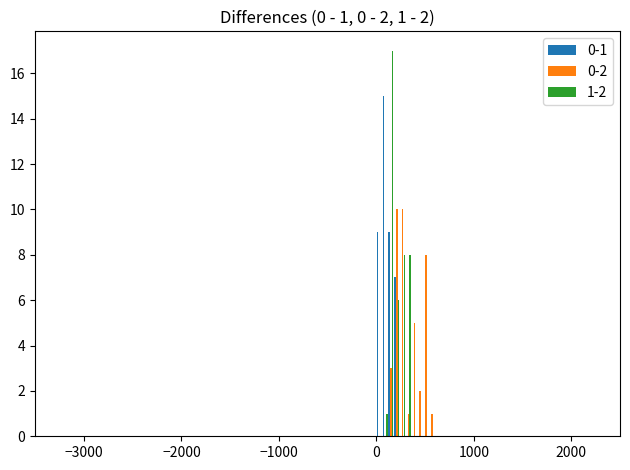

How many data points does each series have?

12